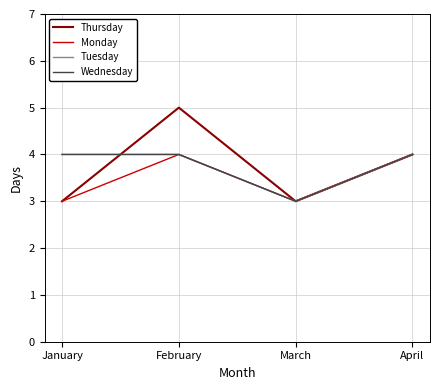

Does the chart display data point markers on the line(s)?

No